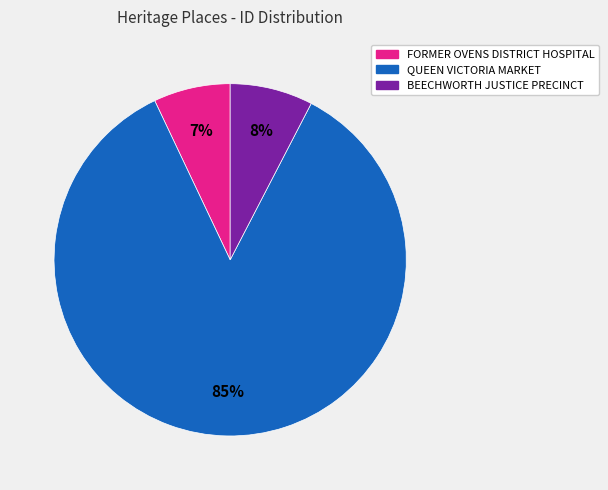

Is QUEEN VICTORIA MARKET the majority of the pie?

Yes